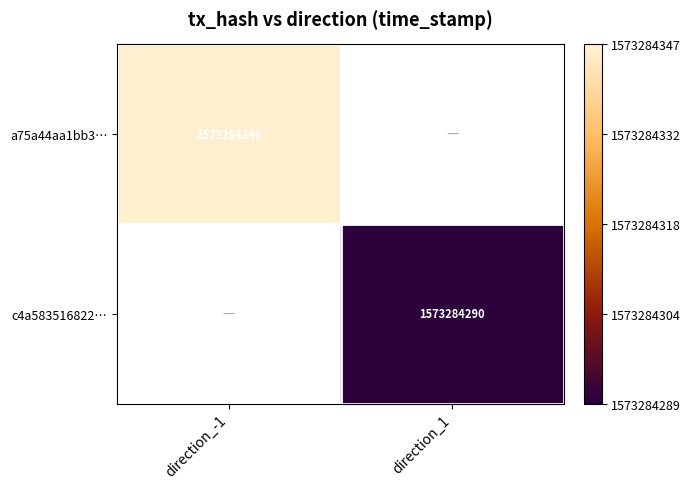

Reading right to left, extract all data points from this chart.

a75a44aa1bb3996508431152694a67b5c678dff: 0	1573284346
c4a583516822637e1eb7318aaf3ea8c9532eb9e: 1573284290	0